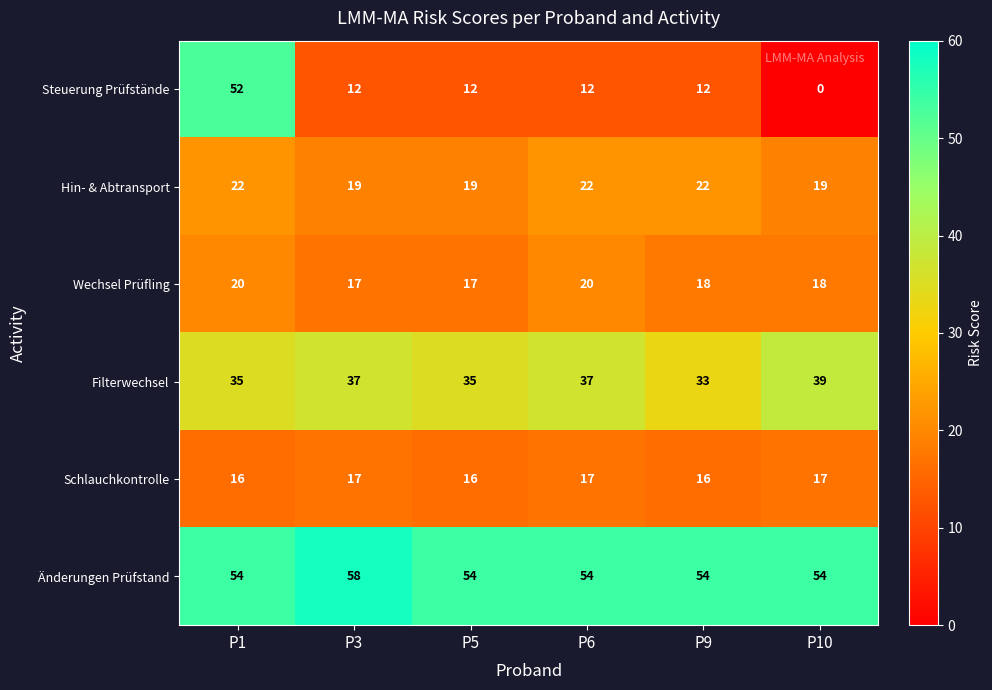

What is the difference between the highest and lowest values at P10?

54